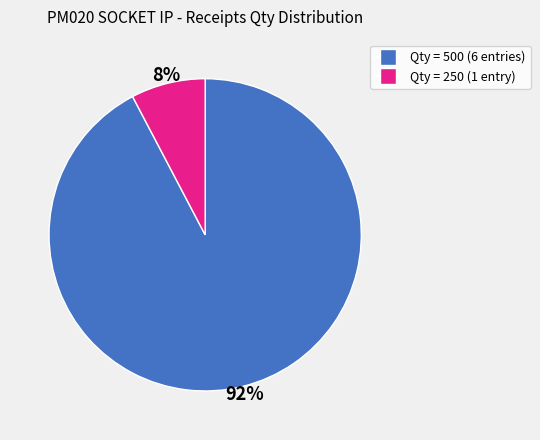

Does any single category account for the majority?

Yes